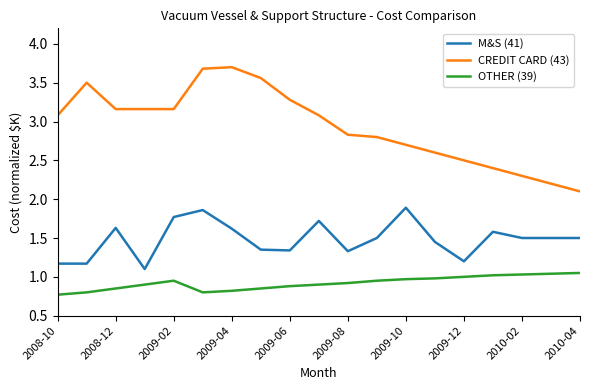

How many values in the CREDIT CARD (43) series exceed 3?

10